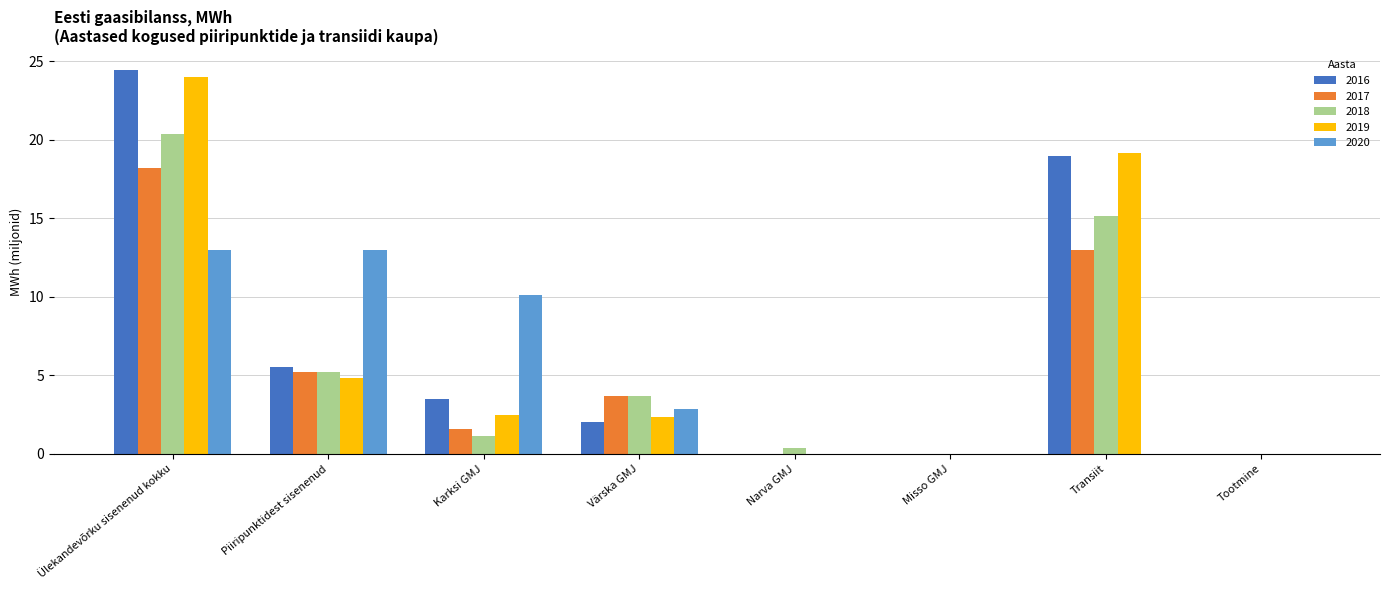

What is the sum of all 2019 values?

52.8